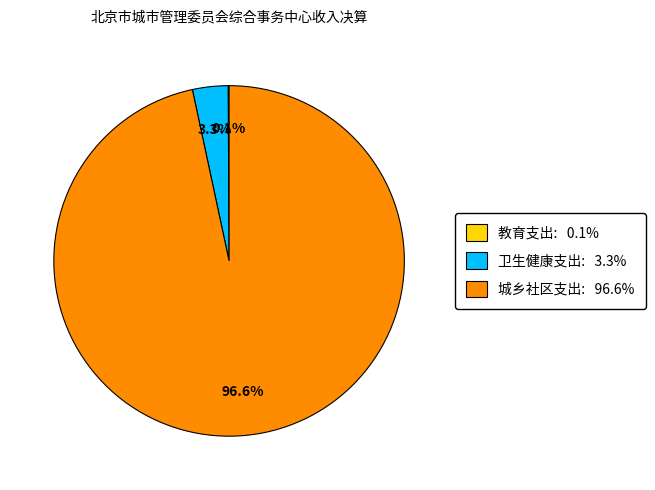

To the nearest percent, what percentage of the pie is 卫生健康支出?

3%